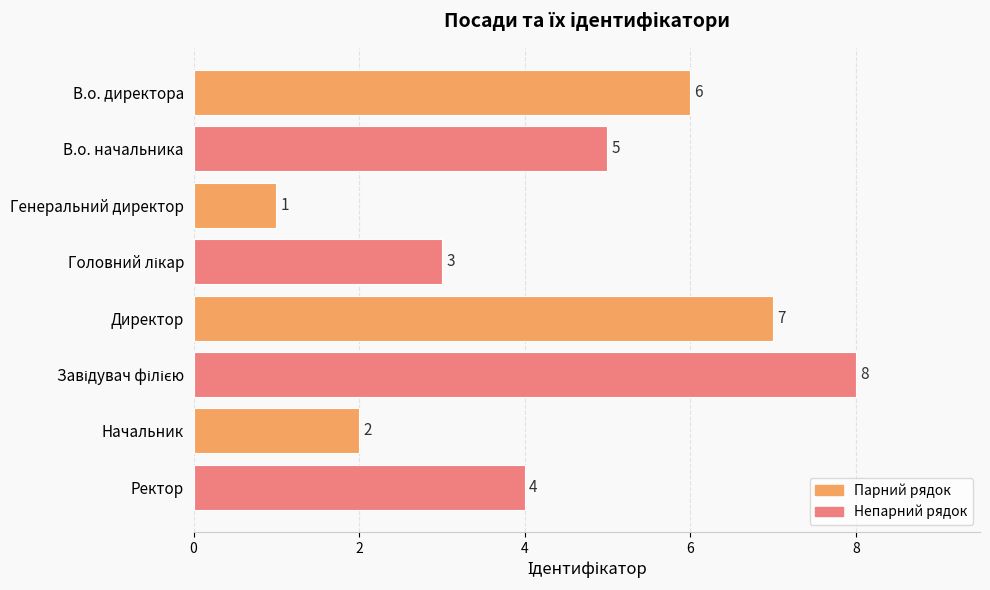

Count the number of categories in the chart.

8